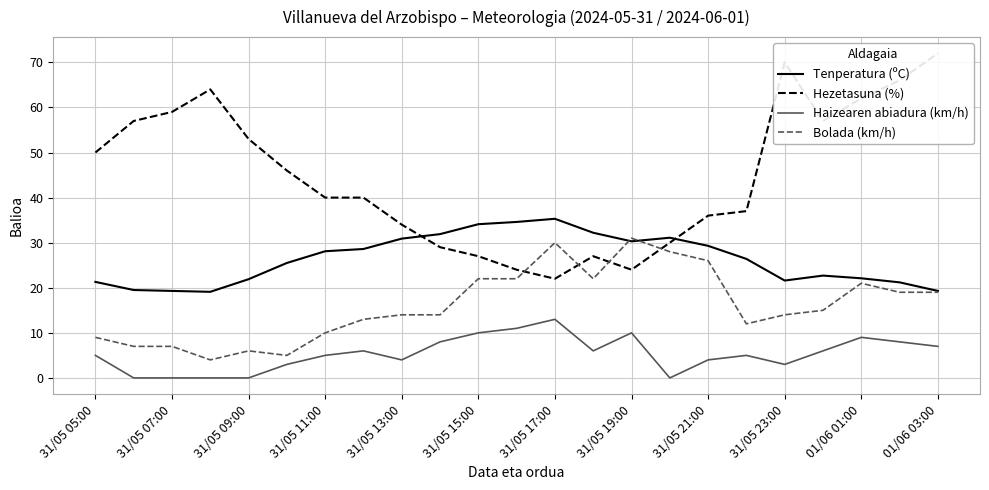

True or false: Tenperatura (ºC) and Haizearen abiadura (km/h) cross at least once.

False